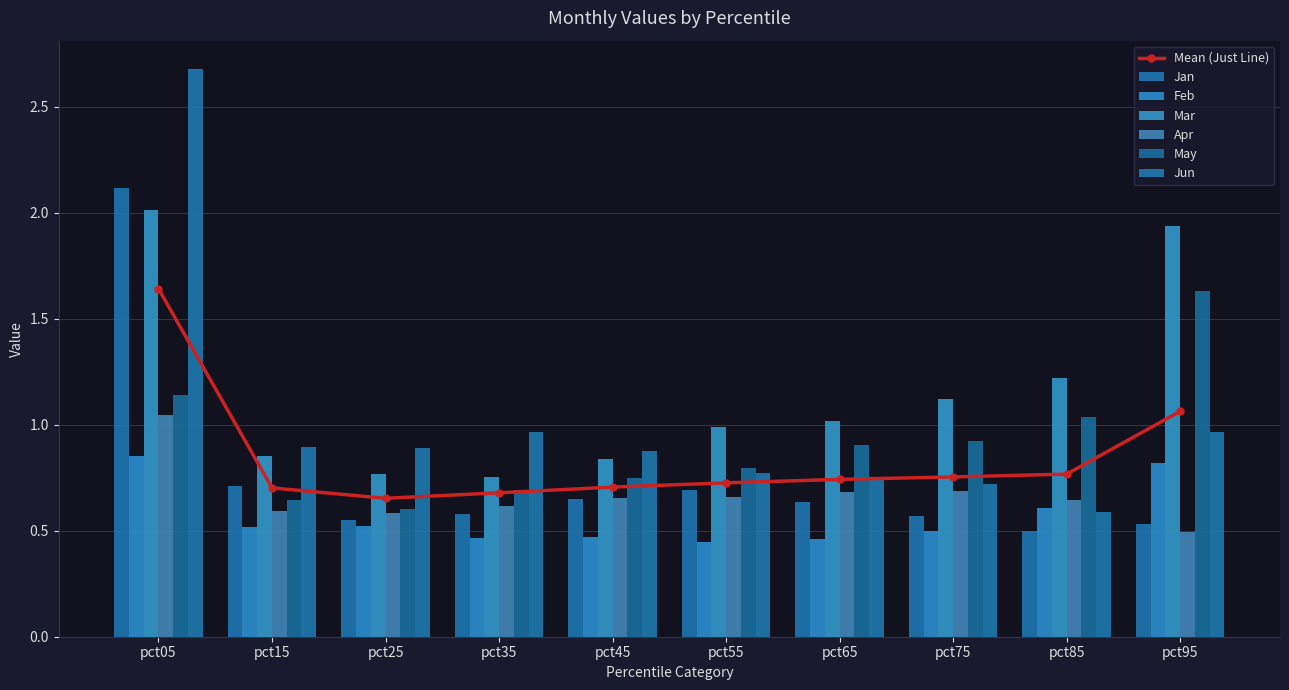

What is the average value of the Apr series?

0.7